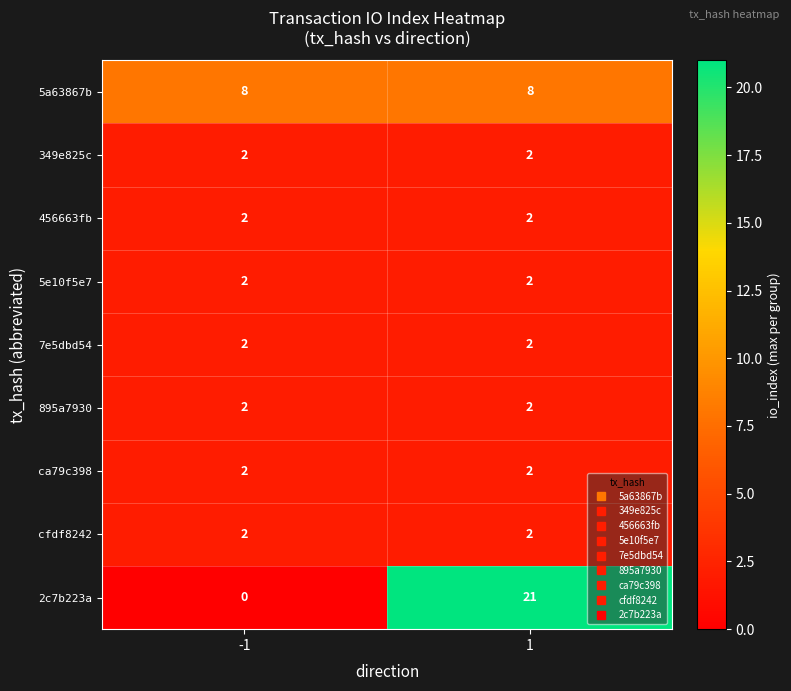

What is the total value across all series at -1?

22